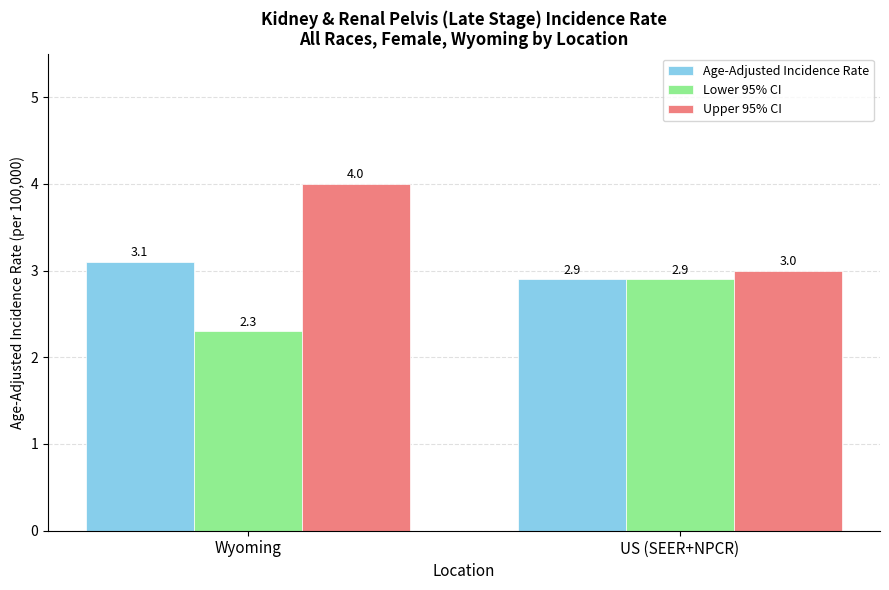

What is the average value of the Upper 95% CI series?

3.5